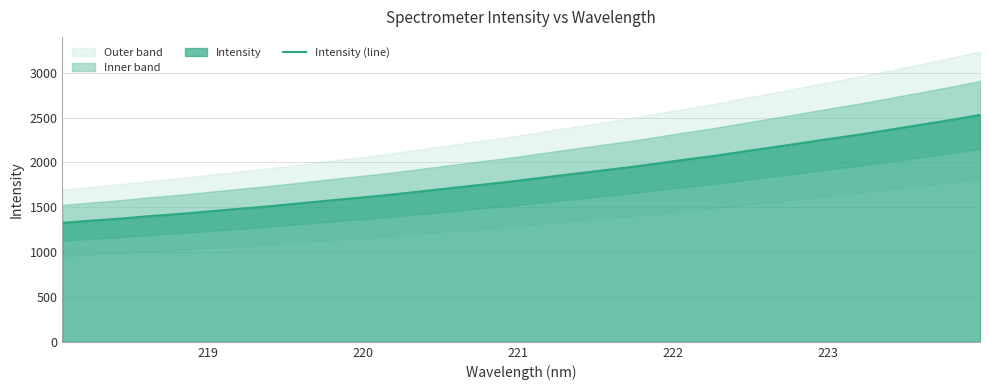

How many lines are shown in the chart?

1